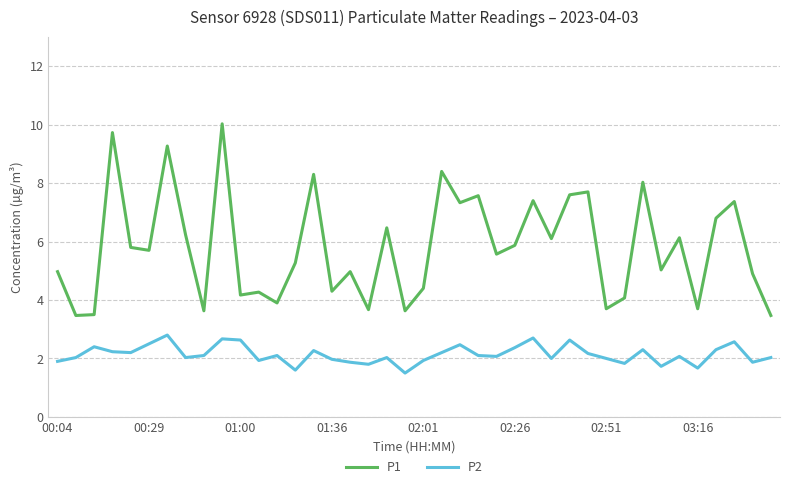

What are all the series names shown in the legend?

P1, P2